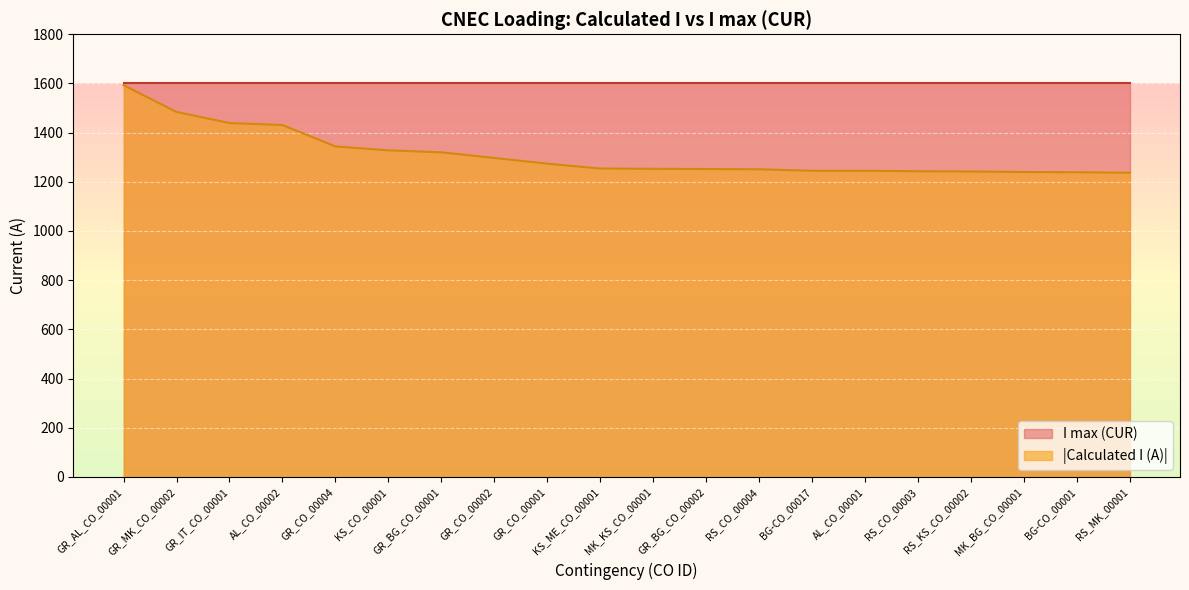

List the labels in order of value, smallest first.

RS_MK_00001, BG-CO_00001, MK_BG_CO_00001, RS_KS_CO_00002, RS_CO_00003, BG-CO_00017, AL_CO_00001, RS_CO_00004, GR_BG_CO_00002, MK_KS_CO_00001, KS_ME_CO_00001, GR_CO_00001, GR_CO_00002, GR_BG_CO_00001, KS_CO_00001, GR_CO_00004, AL_CO_00002, GR_IT_CO_00001, GR_MK_CO_00002, GR_AL_CO_00001